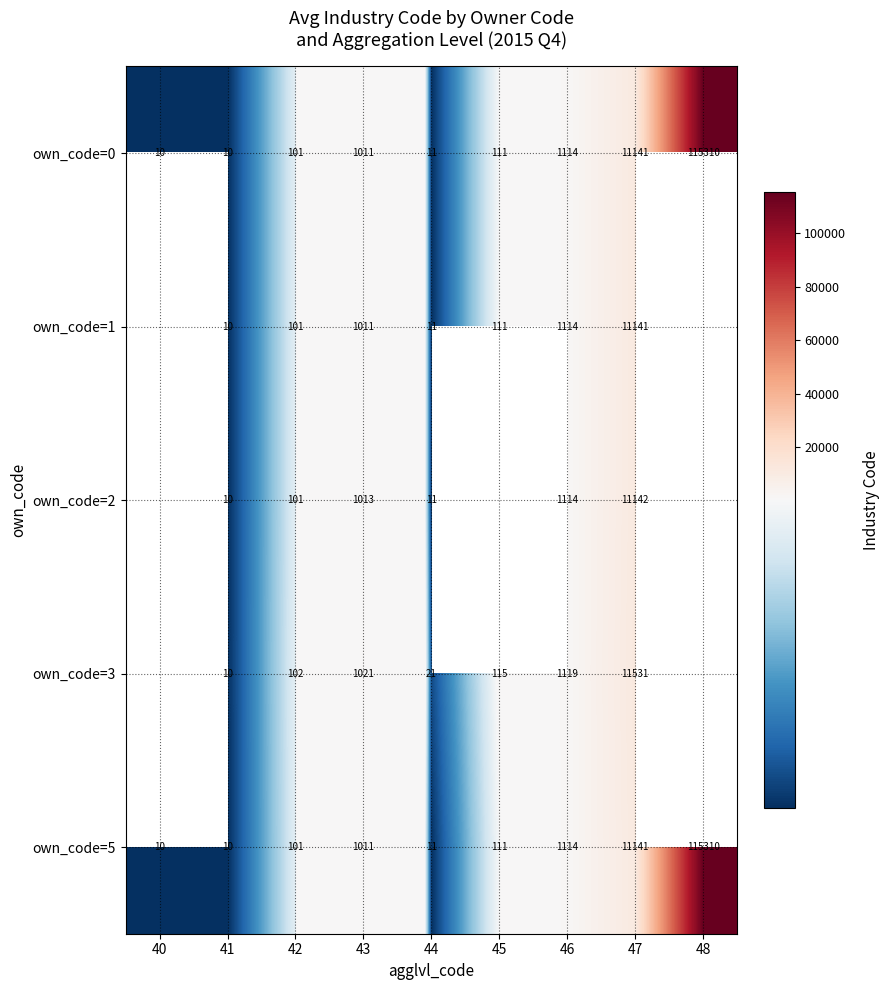

At which category does the chart reach its peak across all series?

48